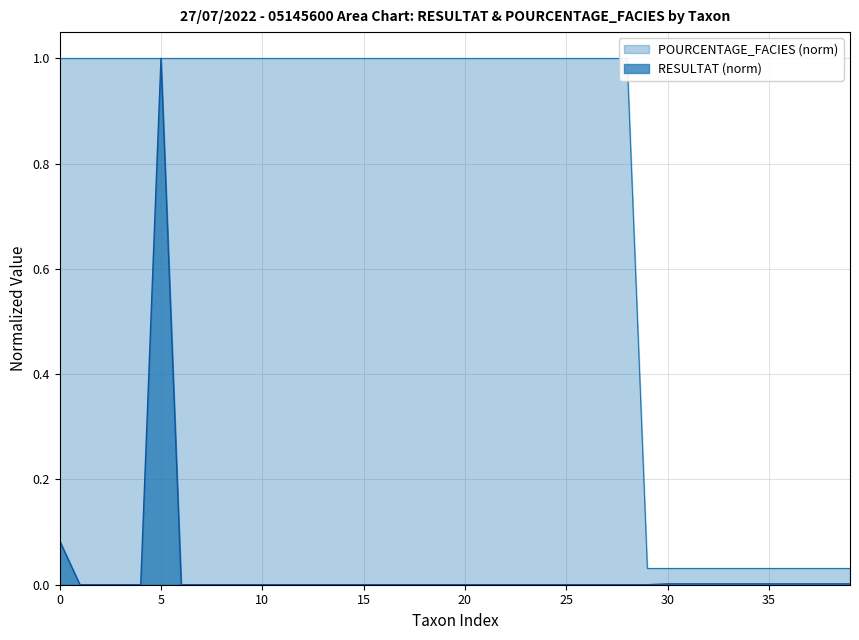

What is the difference between the maximum and minimum values in the RESULTAT series?

1.0